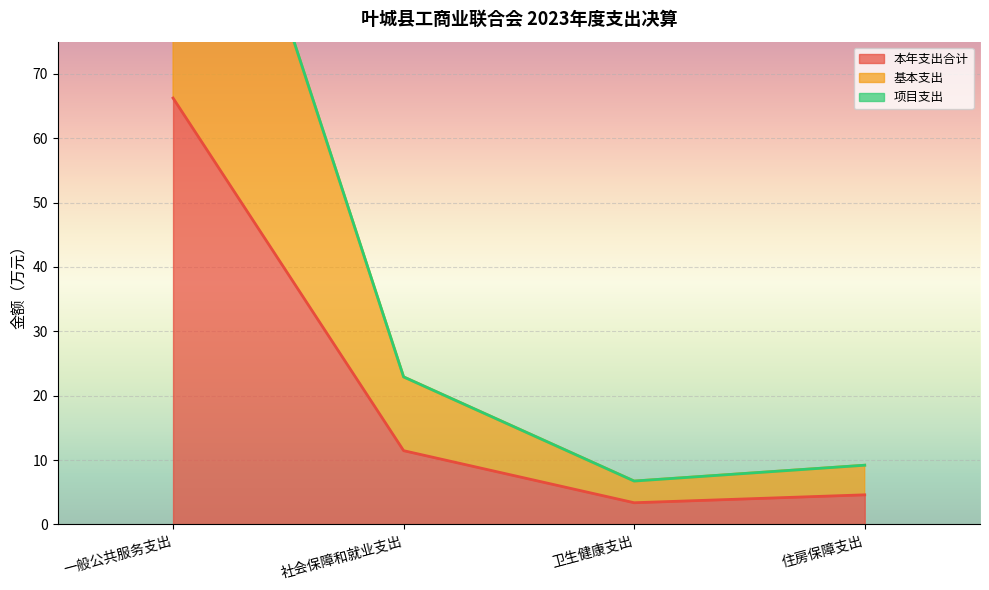

At which category does 基本支出 reach its first local valley?

卫生健康支出